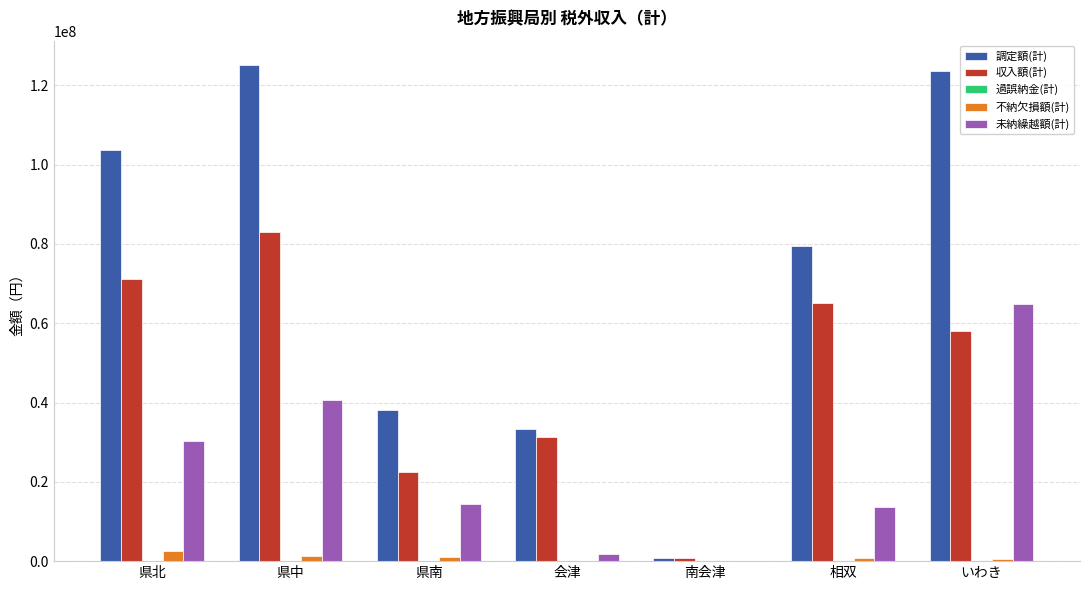

Where is 調定額(計) nearest to the value 62863352?

相双